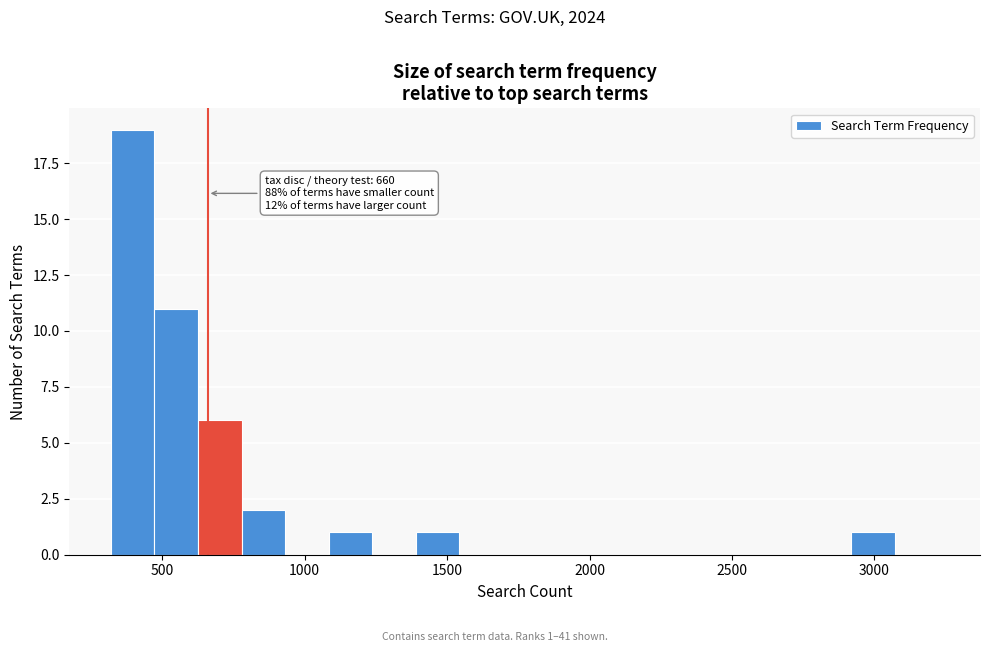

Read against the x-axis, roughly where is the centre of the tallest bar?

400